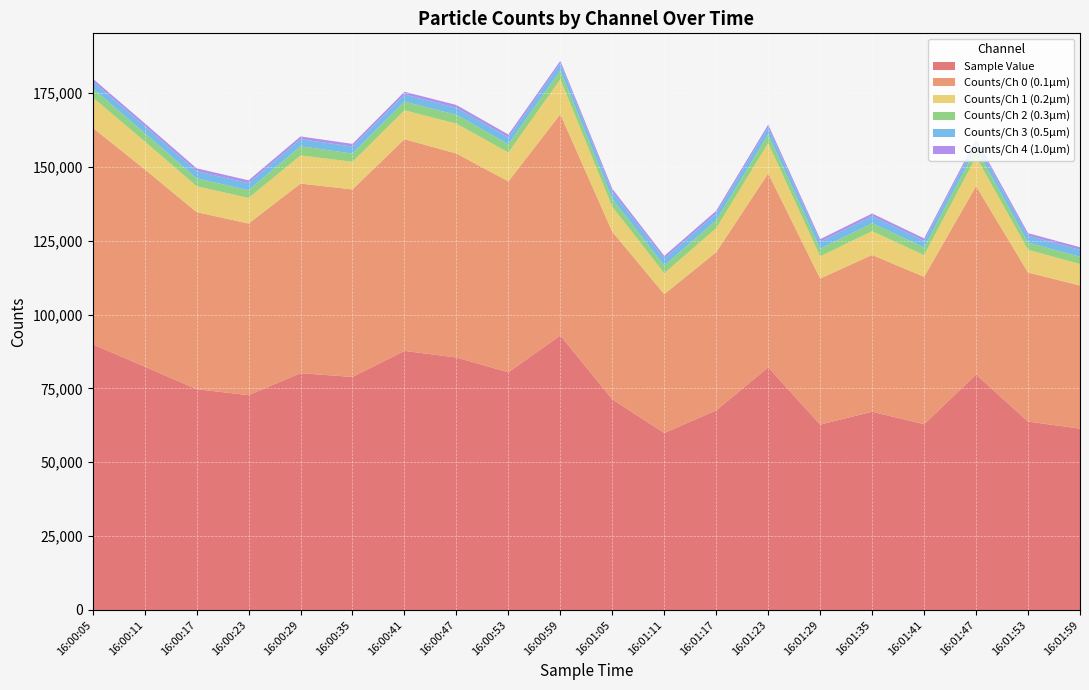

Reading right to left, extract all data points from this chart.

Sample Value: 16:01:59=61409	16:01:53=63786	16:01:47=79713	16:01:41=62902	16:01:35=67119	16:01:29=62770	16:01:23=82163	16:01:17=67584	16:01:11=59937	16:01:05=71300	16:00:59=92964	16:00:53=80479	16:00:47=85484	16:00:41=87725	16:00:35=78896	16:00:29=80161	16:00:23=72729	16:00:17=74767	16:00:11=82407	16:00:05=89962
Counts/Ch 0 (0.1µm): 16:01:59=48450	16:01:53=50459	16:01:47=63778	16:01:41=49887	16:01:35=53080	16:01:29=49436	16:01:23=65646	16:01:17=53563	16:01:11=46988	16:01:05=56733	16:00:59=74871	16:00:53=64622	16:00:47=69050	16:00:41=71656	16:00:35=63475	16:00:29=64199	16:00:23=58097	16:00:17=59943	16:00:11=66804	16:00:05=73303
Counts/Ch 1 (0.2µm): 16:01:59=7266	16:01:53=7712	16:01:47=9913	16:01:41=7346	16:01:35=8059	16:01:29=7527	16:01:23=10270	16:01:17=8113	16:01:11=7096	16:01:05=8480	16:00:59=11862	16:00:53=9780	16:00:47=10125	16:00:41=9785	16:00:35=9368	16:00:29=9529	16:00:23=8656	16:00:17=8782	16:00:11=9473	16:00:05=10265
Counts/Ch 2 (0.3µm): 16:01:59=2460	16:01:53=2427	16:01:47=2851	16:01:41=2582	16:01:35=2683	16:01:29=2540	16:01:23=2936	16:01:17=2670	16:01:11=2558	16:01:05=2679	16:00:59=2974	16:00:53=2796	16:00:47=2989	16:00:41=2935	16:00:35=2773	16:00:29=3108	16:00:23=2639	16:00:17=2632	16:00:11=2795	16:00:05=3051
Counts/Ch 3 (0.5µm): 16:01:59=2326	16:01:53=2319	16:01:47=2265	16:01:41=2226	16:01:35=2372	16:01:29=2357	16:01:23=2363	16:01:17=2347	16:01:11=2380	16:01:05=2377	16:00:59=2365	16:00:53=2364	16:00:47=2356	16:00:41=2423	16:00:35=2385	16:00:29=2396	16:00:23=2389	16:00:17=2433	16:00:11=2384	16:00:05=2384
Counts/Ch 4 (1.0µm): 16:01:59=907	16:01:53=869	16:01:47=906	16:01:41=861	16:01:35=925	16:01:29=910	16:01:23=948	16:01:17=891	16:01:11=915	16:01:05=1031	16:00:59=892	16:00:53=916	16:00:47=964	16:00:41=926	16:00:35=895	16:00:29=929	16:00:23=948	16:00:17=977	16:00:11=951	16:00:05=959